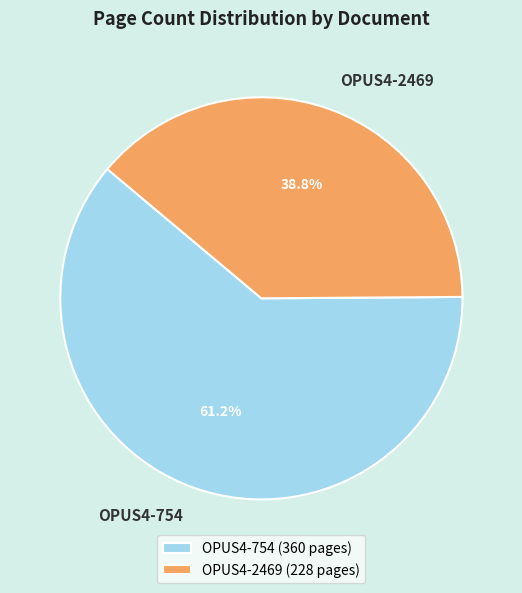

What percentage is the OPUS4-2469 slice, to the nearest percent?

39%